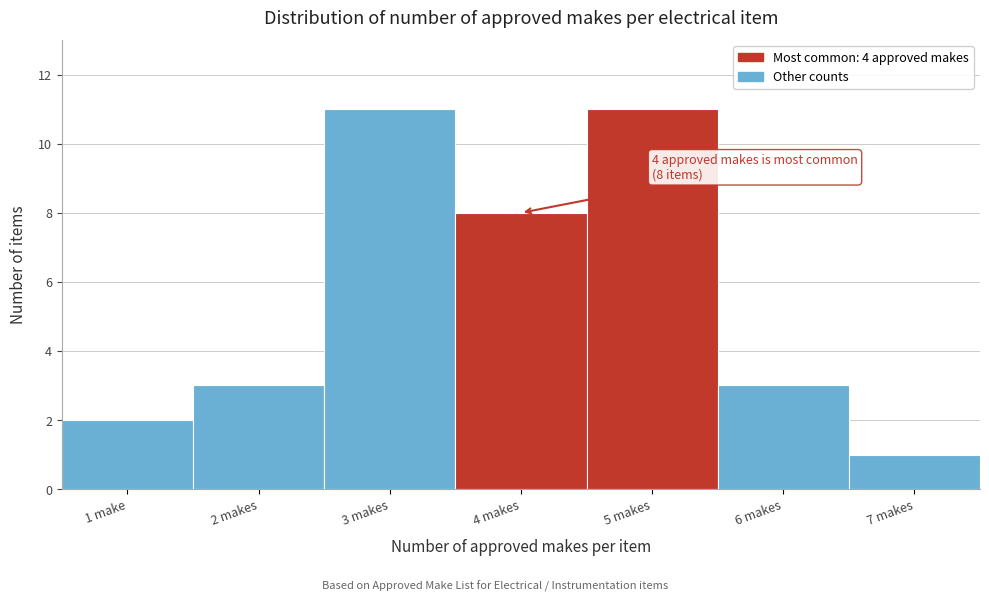

Reading right to left, list all the values displayed in this chart.

1	3	11	8	11	3	2